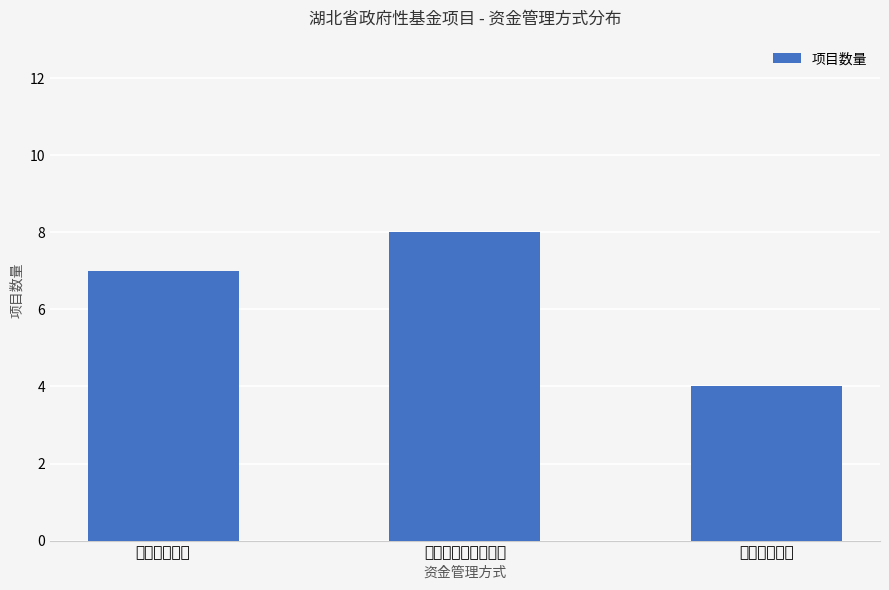

What is the sum of all values?

19